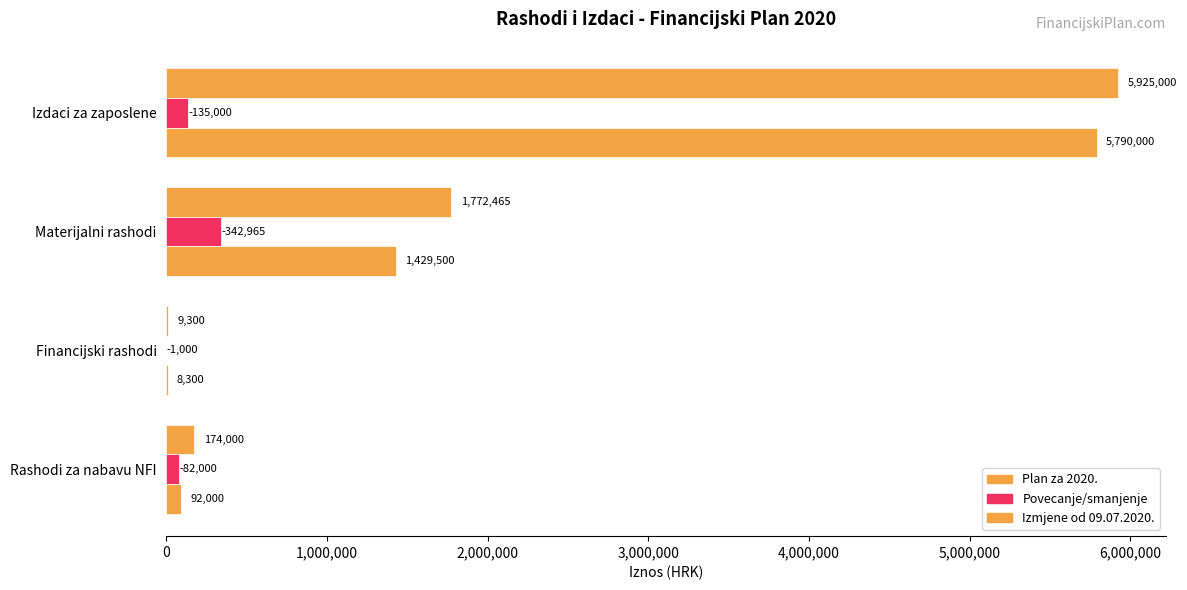

How many data points does each series have?

4